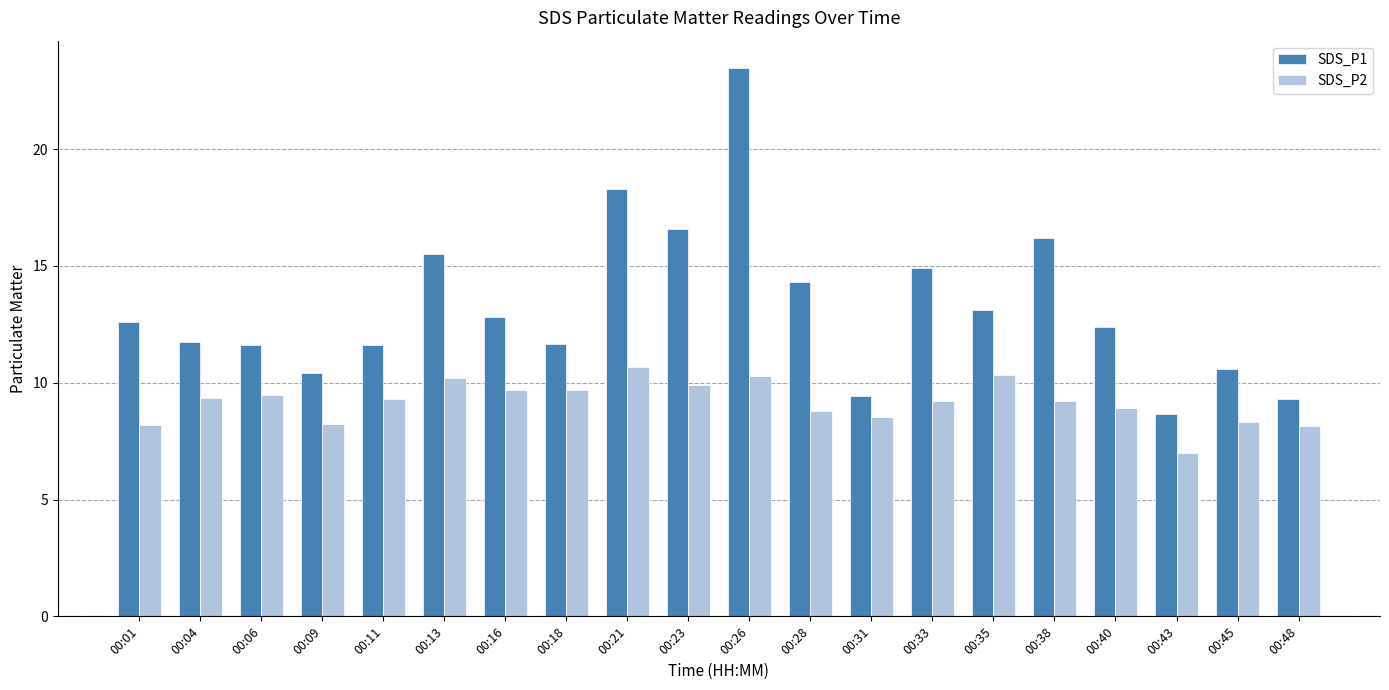

How many values in the SDS_P1 series are below 12?

9